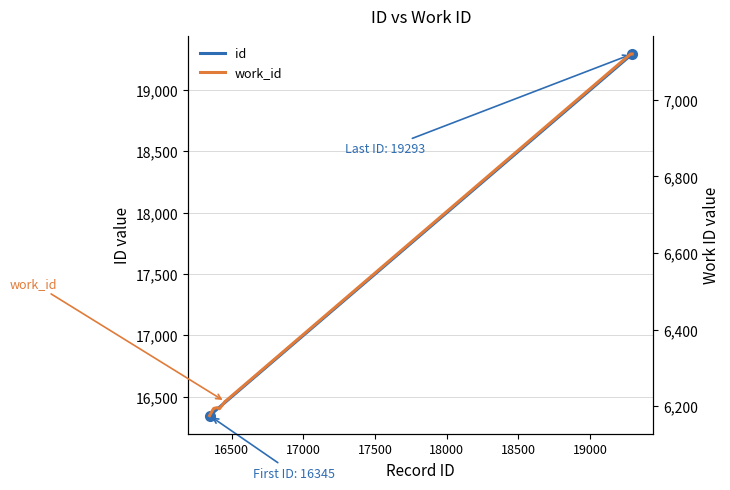

What is the minimum value for id?

16345